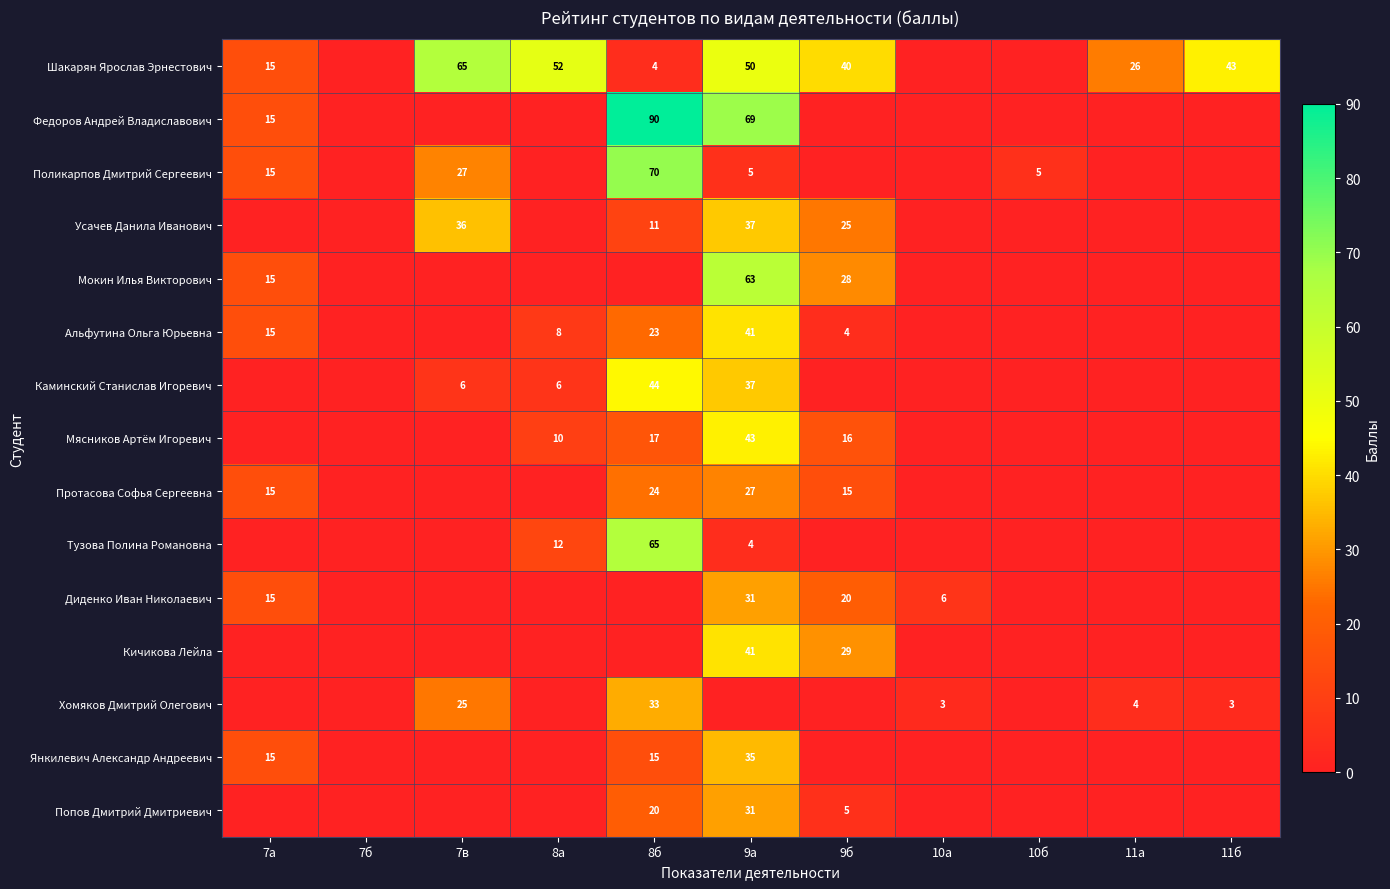

Is it true that Мясников Артём Игоревич equals 10 at 8а?

True